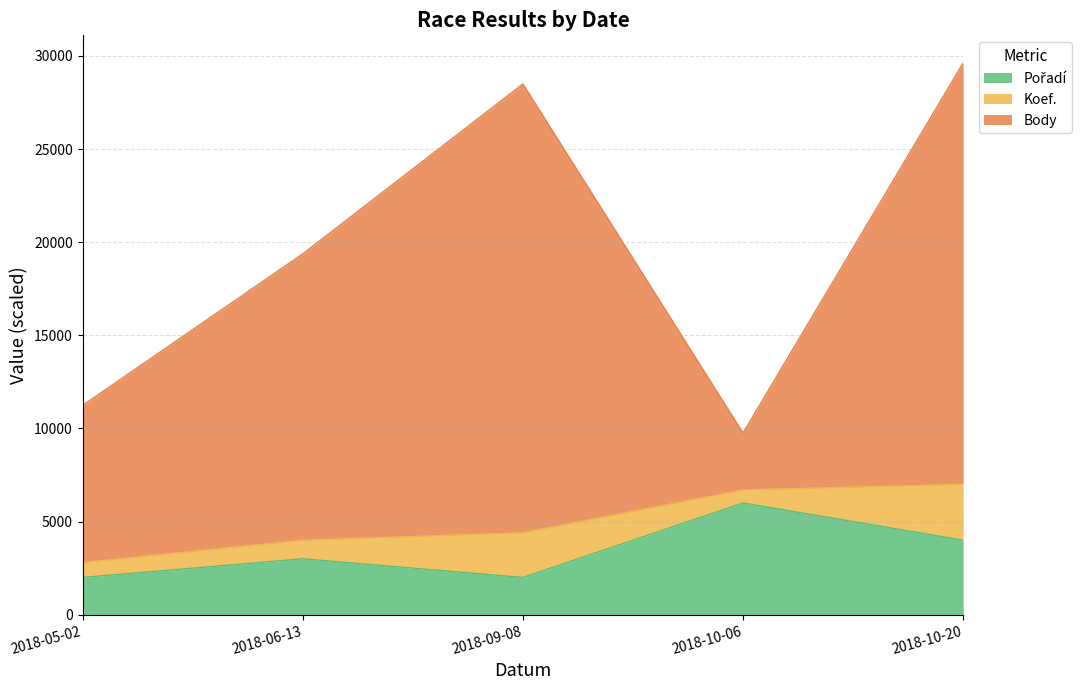

Does the chart display data point markers on the line(s)?

No